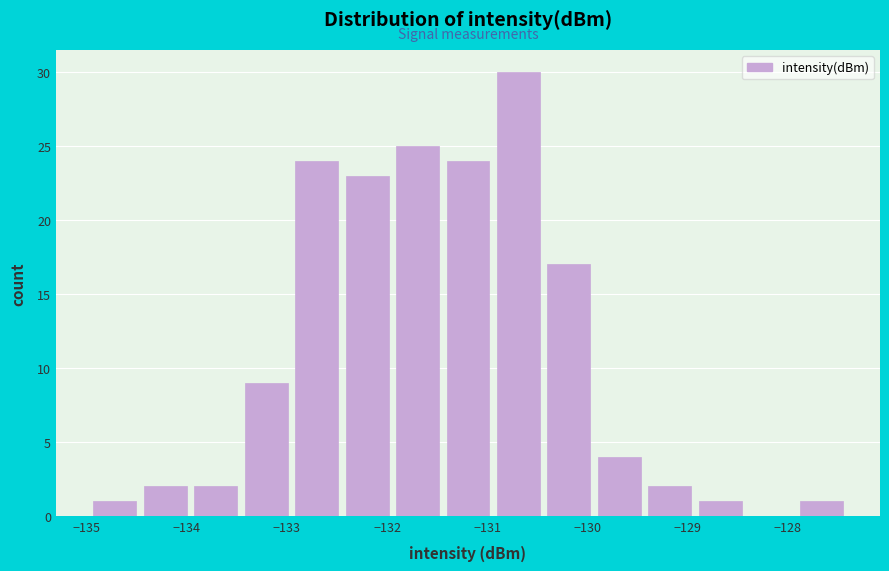

Reading left to right, list every bar in this chart as the range it spans on the x-axis followed by its height. Neither the bar edges nor the heights are printed on the chart, so give them approximately, as read against the axes.

-135.0 to -134.5: 1
-134.5 to -134.0: 2
-134.0 to -133.5: 2
-133.5 to -133.0: 9
-133.0 to -132.5: 24
-132.5 to -131.9: 23
-131.9 to -131.4: 25
-131.4 to -130.9: 24
-130.9 to -130.4: 30
-130.4 to -129.9: 17
-129.9 to -129.4: 4
-129.4 to -128.9: 2
-128.9 to -128.4: 1
-128.4 to -127.9: 0
-127.9 to -127.4: 1